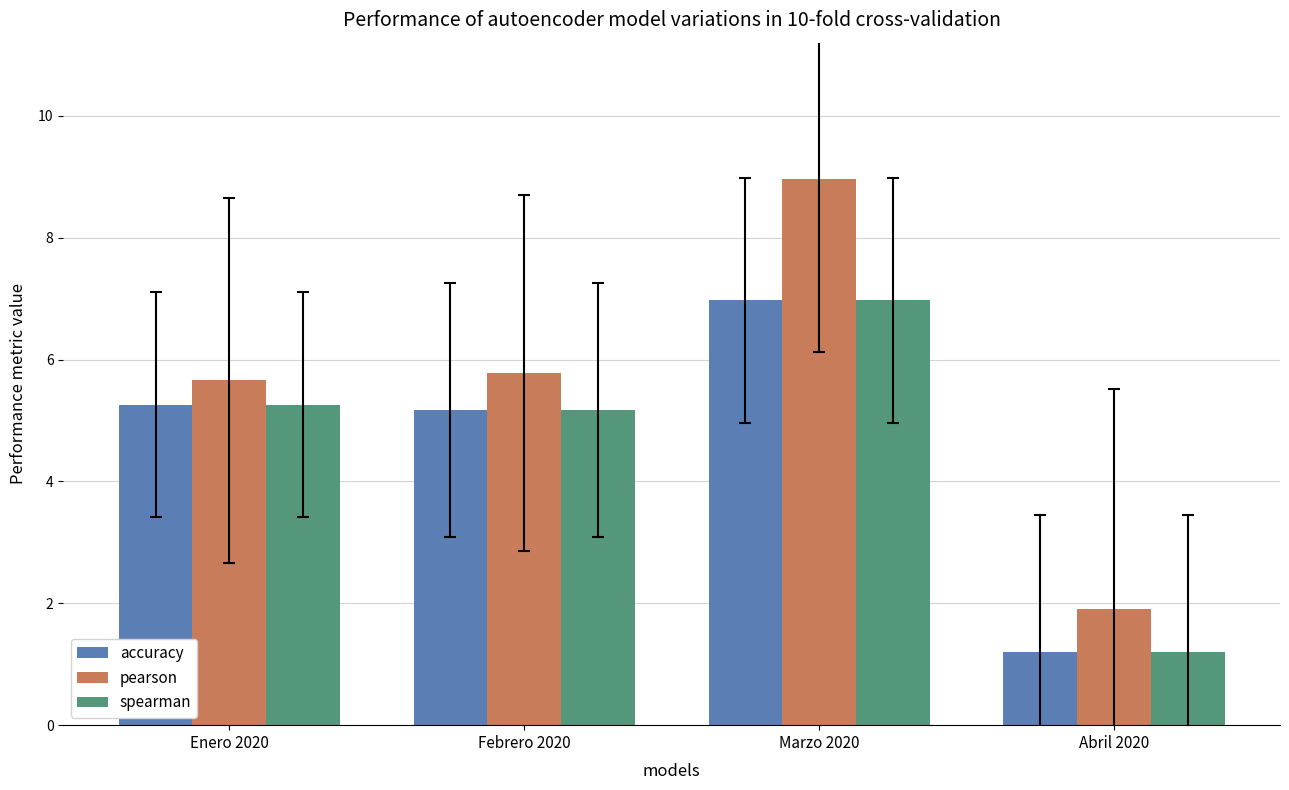

Which series changed the most between Febrero 2020 and Marzo 2020?

pearson